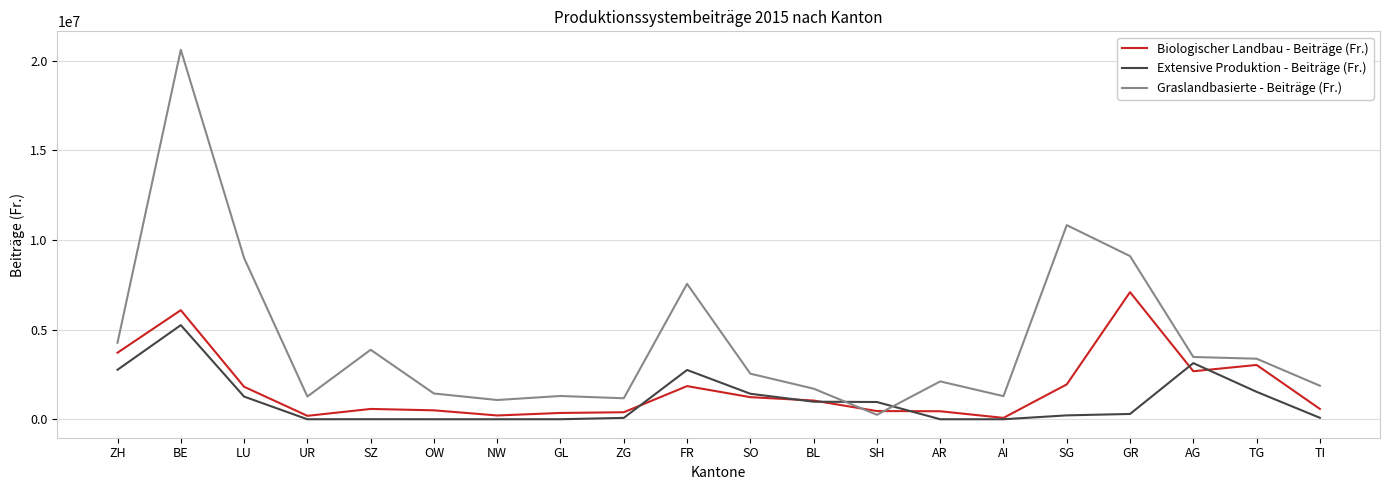

True or false: Graslandbasierte - Beiträge (Fr.) has more than 1 interior local peaks.

True